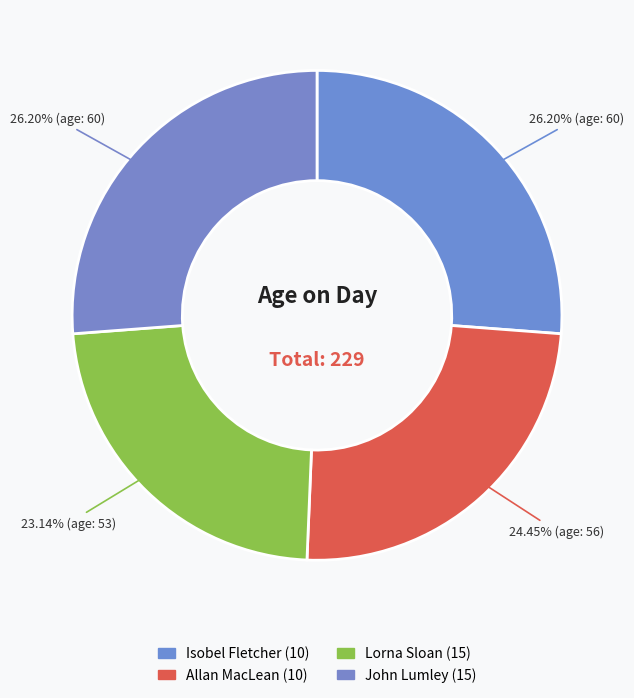

How many slices are in this pie chart?

4